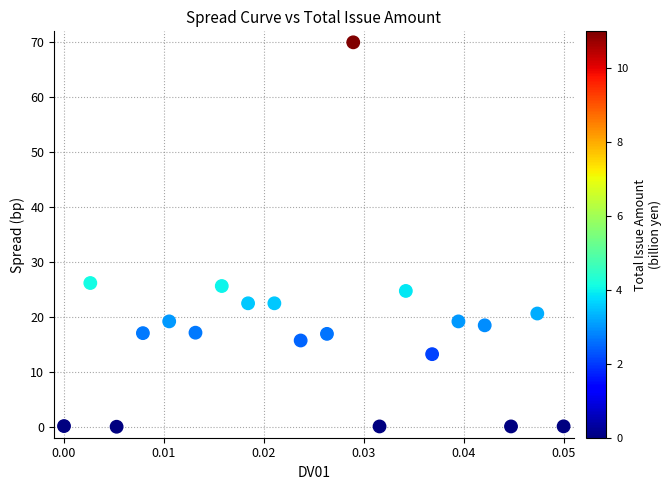

What is the range of Y values (max minus min)?

70.0